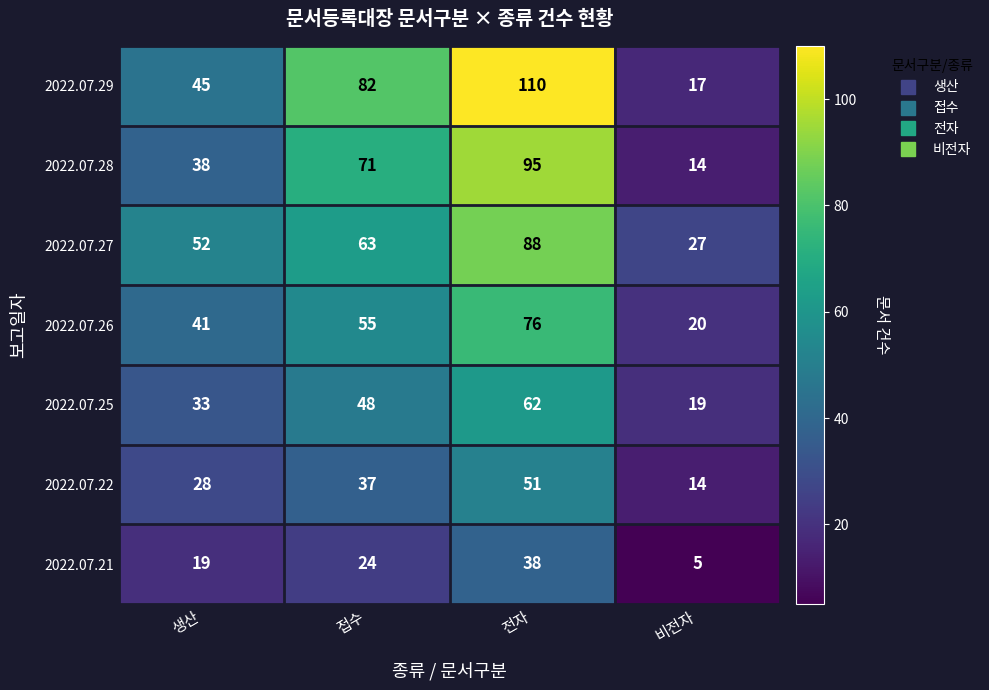

At which category does the chart reach its peak across all series?

전자